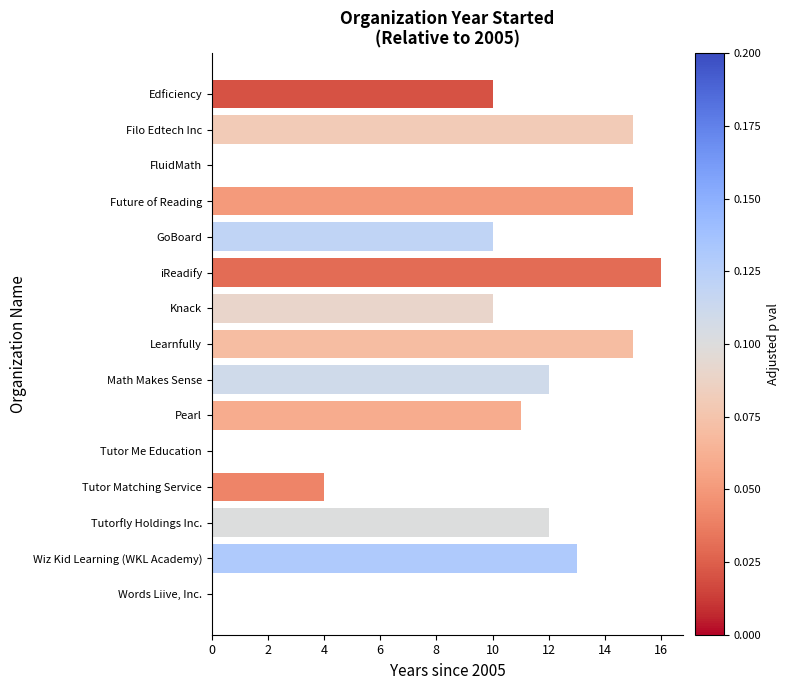

Which has a higher value, Edficiency or Pearl?

Pearl